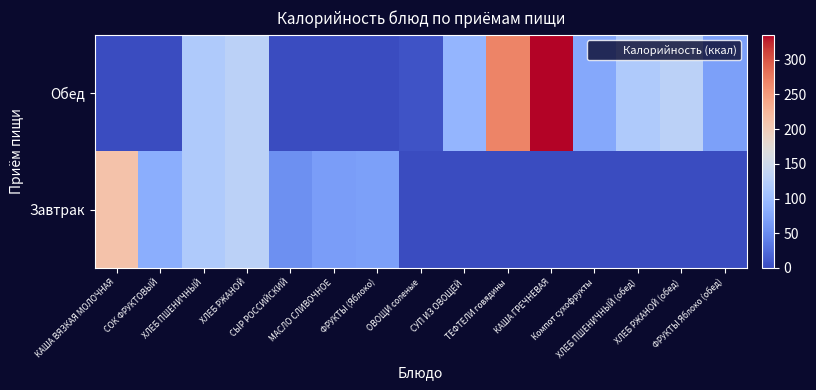

Reading left to right, extract all data points from this chart.

Завтрак: КАША ВЯЗКАЯ МОЛОЧНАЯ=212.4	СОК ФРУКТОВЫЙ=83.4	ХЛЕБ ПШЕНИЧНЫЙ=116.9	ХЛЕБ РЖАНОЙ=129.0	СЫР РОССИЙСКИЙ=54.0	МАСЛО СЛИВОЧНОЕ=66.0	ФРУКТЫ (Яблоко)=69.5	ОВОЩИ соленые=0.0	СУП ИЗ ОВОЩЕЙ=0.0	ТЕФТЕЛИ говядины=0.0	КАША ГРЕЧНЕВАЯ=0.0	Компот сухофрукты=0.0	ХЛЕБ ПШЕНИЧНЫЙ (обед)=0.0	ХЛЕБ РЖАНОЙ (обед)=0.0	ФРУКТЫ Яблоко (обед)=0.0
Обед: КАША ВЯЗКАЯ МОЛОЧНАЯ=0.0	СОК ФРУКТОВЫЙ=0.0	ХЛЕБ ПШЕНИЧНЫЙ=116.9	ХЛЕБ РЖАНОЙ=129.0	СЫР РОССИЙСКИЙ=0.0	МАСЛО СЛИВОЧНОЕ=0.0	ФРУКТЫ (Яблоко)=0.0	ОВОЩИ соленые=6.0	СУП ИЗ ОВОЩЕЙ=91.0	ТЕФТЕЛИ говядины=268.0	КАША ГРЕЧНЕВАЯ=336.0	Компот сухофрукты=77.4	ХЛЕБ ПШЕНИЧНЫЙ (обед)=116.9	ХЛЕБ РЖАНОЙ (обед)=129.0	ФРУКТЫ Яблоко (обед)=69.5